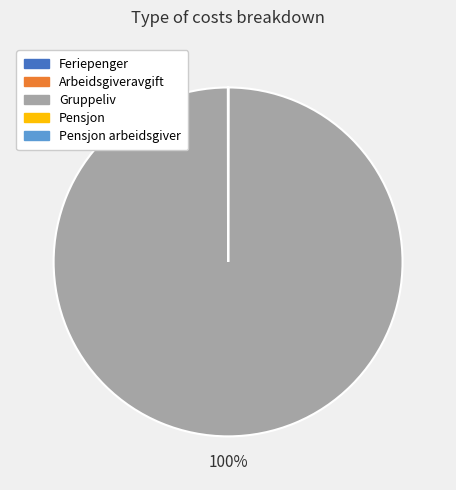

Which category has the biggest portion of the pie?

Gruppeliv